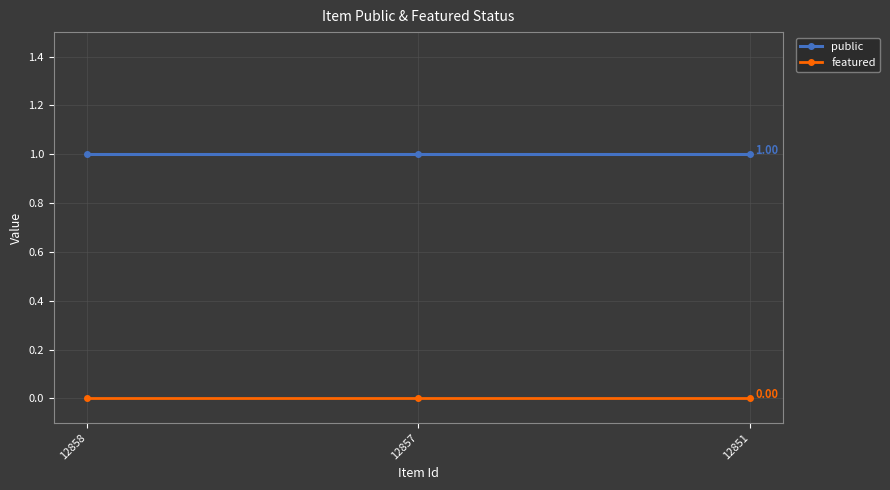

Is the value of featured at 12851 greater than the value of public at 12858?

No